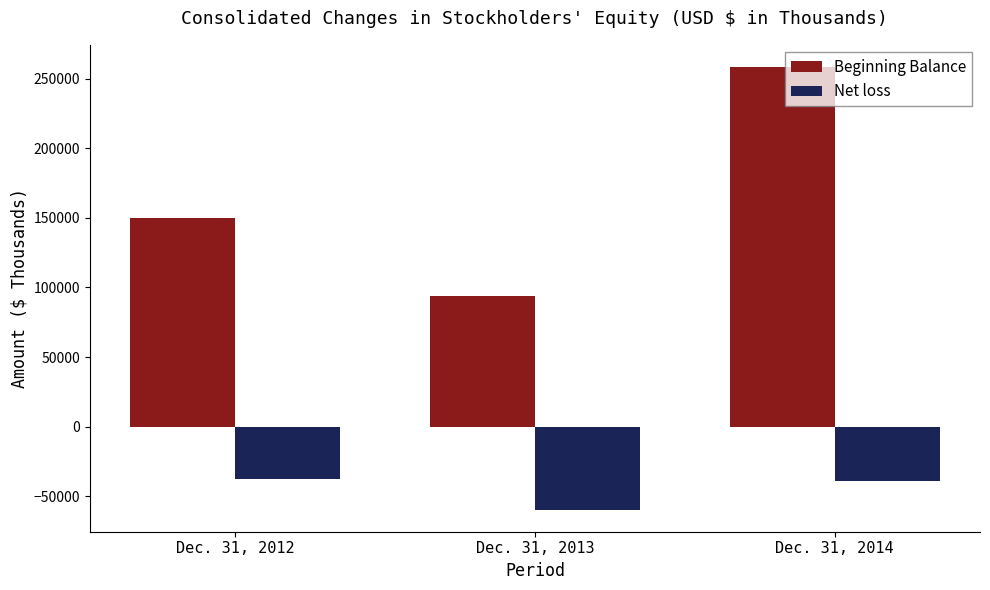

Which series has the widest spread of values?

Beginning Balance